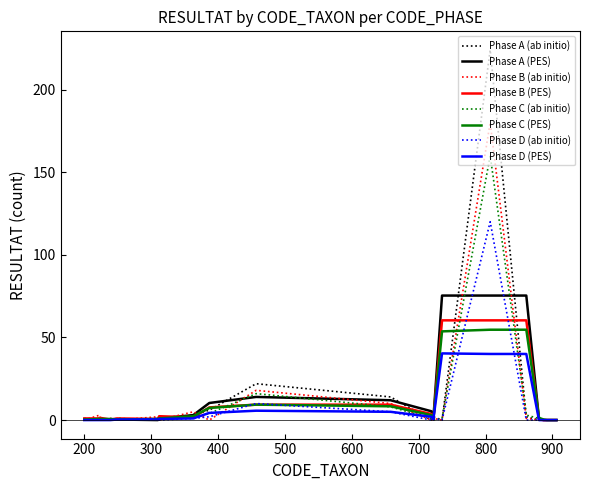

What is the highest value of the Phase B (ab initio) series?

180.0